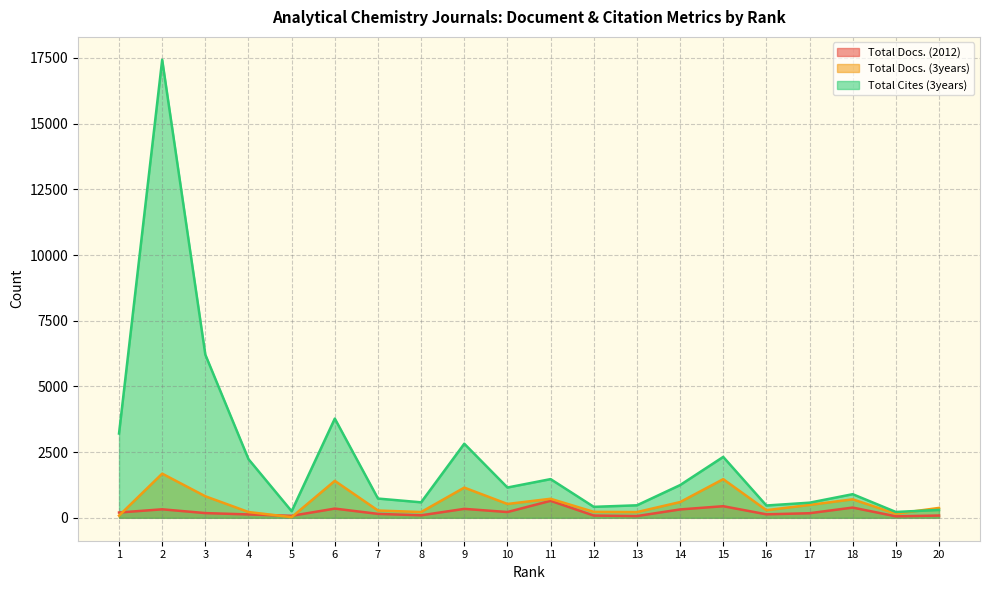

Which series changed the most between 9 and 13?

Total Cites (3years)